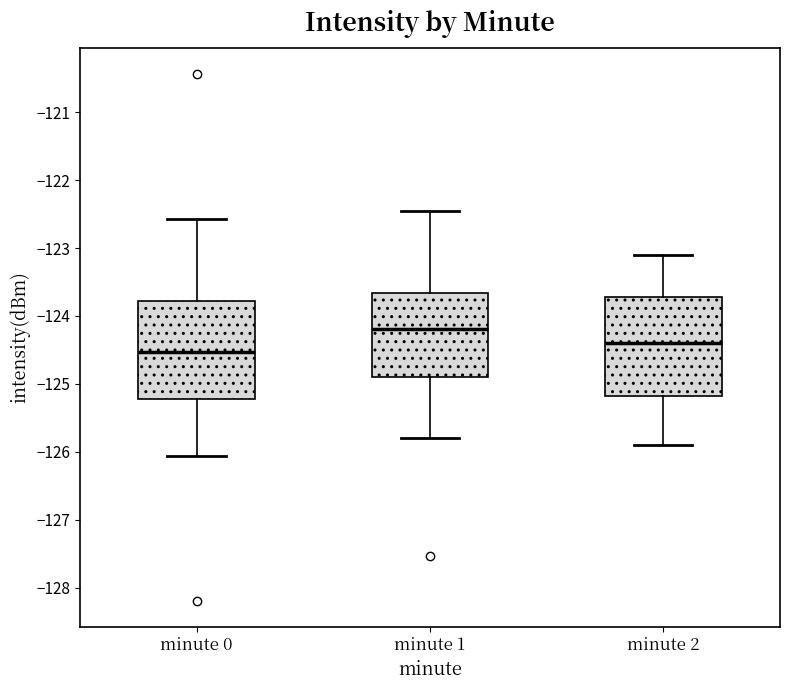

Reading left to right, read every box against the y-axis: the position of its median line, the range the box covers, and the ends of its whiskers. The values are not printed on the chart, so give them approximately, as read against the axis.

minute 0: median -124.5, box -125.2 to -123.8, whiskers -126.1 to -122.6
minute 1: median -124.2, box -124.9 to -123.7, whiskers -125.8 to -122.5
minute 2: median -124.4, box -125.2 to -123.7, whiskers -125.9 to -123.1